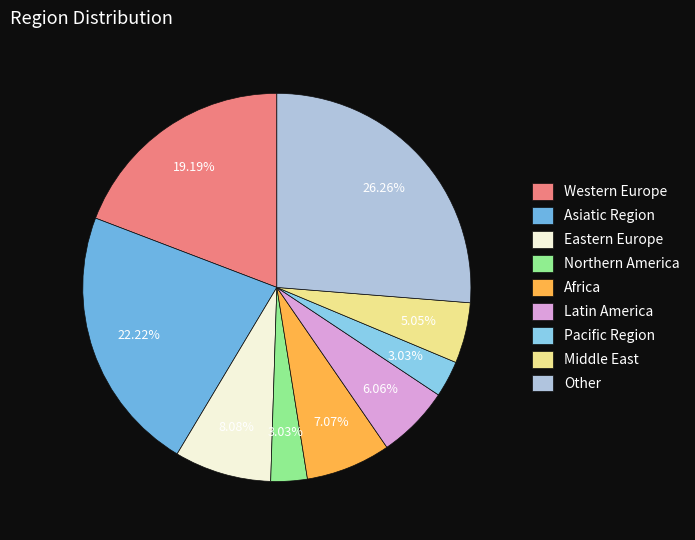

How many segments does this pie chart have?

9